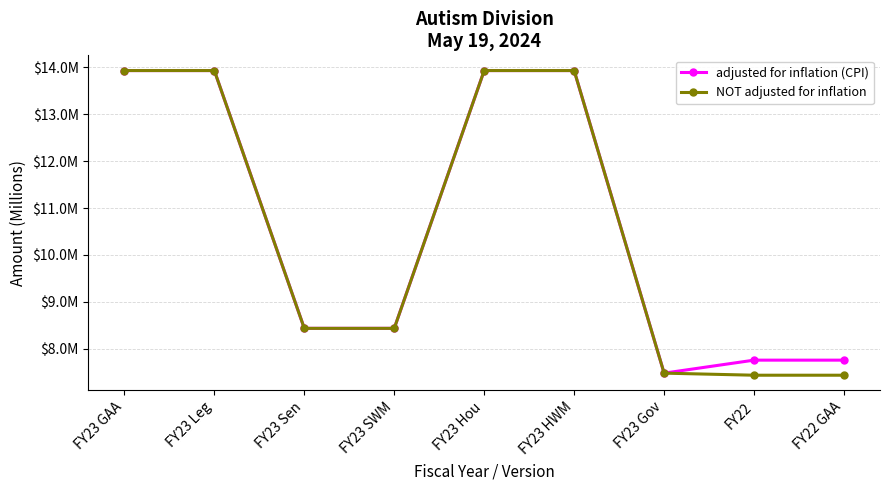

At which label does adjusted for inflation (CPI) reach its peak?

FY23 GAA